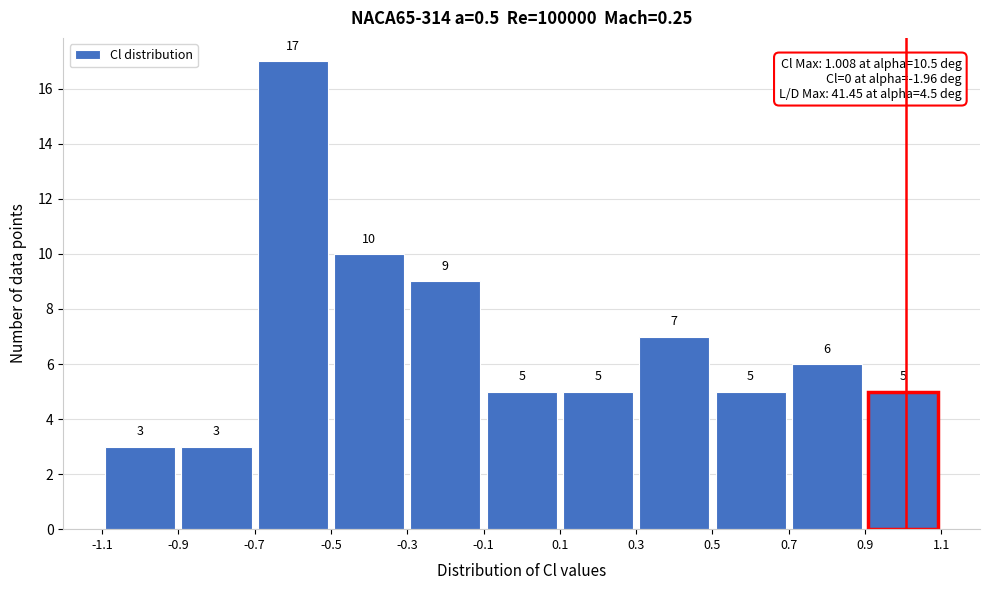

Reading left to right, transcribe this chart: for each bar, give the range it covers on the x-axis and its height.

-1.1 to -0.9: 3
-0.9 to -0.7: 3
-0.7 to -0.5: 17
-0.5 to -0.3: 10
-0.3 to -0.1: 9
-0.1 to 0.1: 5
0.1 to 0.3: 5
0.3 to 0.5: 7
0.5 to 0.7: 5
0.7 to 0.9: 6
0.9 to 1.1: 5